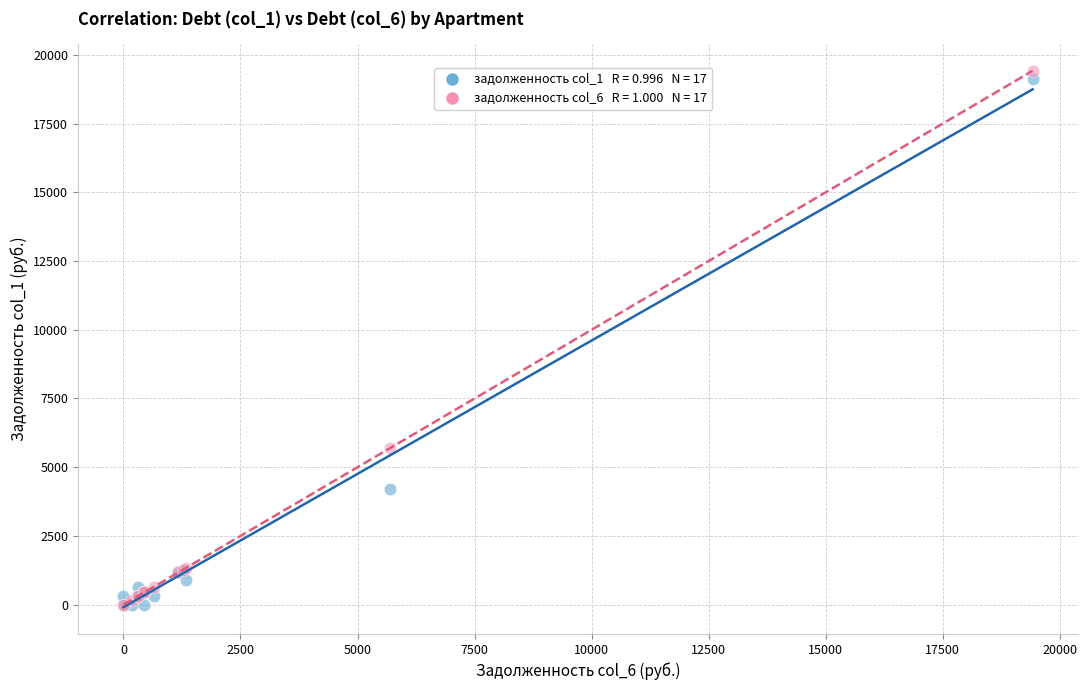

Across all series, what Y value is closest to 9710?

5688.3